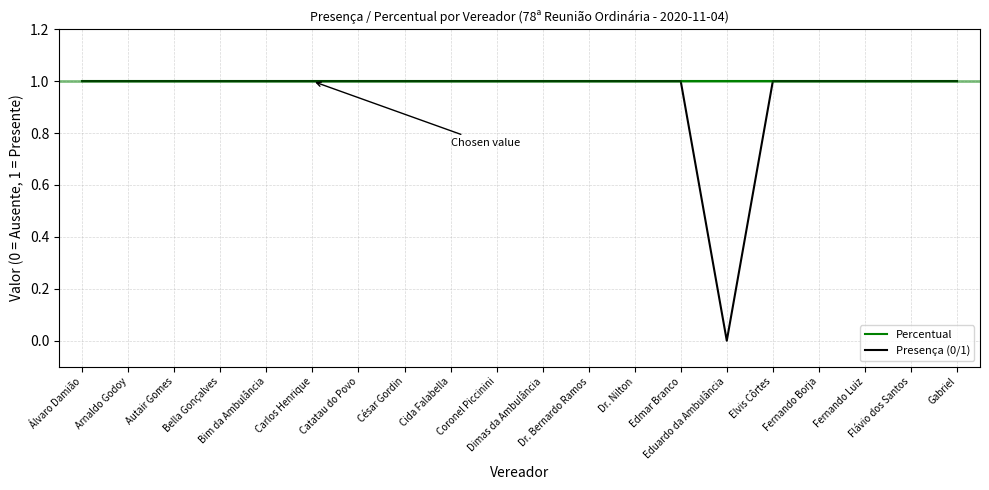

How many lines are shown in the chart?

2